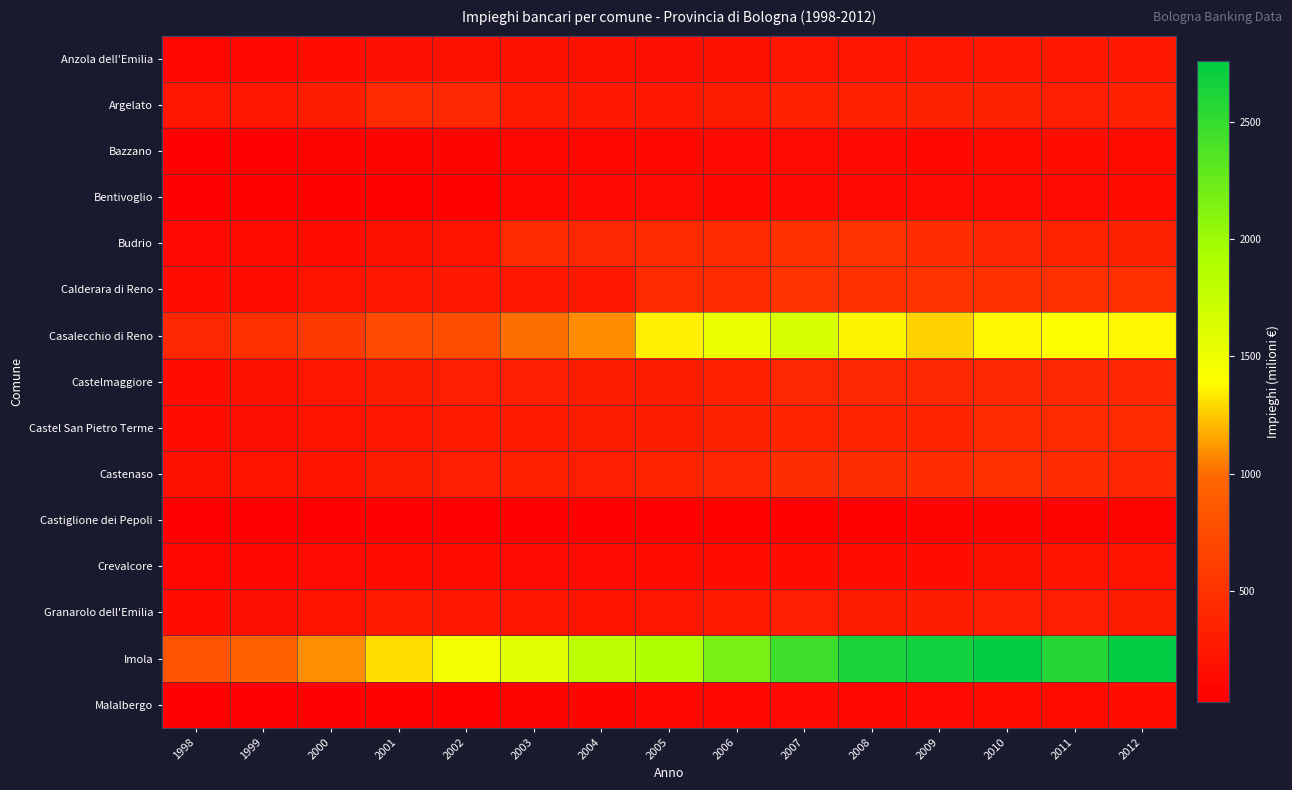

Reading right to left, what are all the values shown in this chart?

Anzola dell'Emilia: 2012=268.4	2011=262.8	2010=265.0	2009=238.9	2008=234.4	2007=230.7	2006=196.6	2005=177.8	2004=188.7	2003=193.0	2002=190.2	2001=182.8	2000=149.8	1999=111.9	1998=98.6
Argelato: 2012=345.3	2011=314.9	2010=353.5	2009=348.8	2008=344.6	2007=337.1	2006=290.0	2005=271.9	2004=271.8	2003=272.8	2002=410.1	2001=437.5	2000=296.1	1999=248.2	1998=244.6
Bazzano: 2012=136.3	2011=149.9	2010=139.0	2009=108.9	2008=120.4	2007=130.5	2006=116.6	2005=109.5	2004=102.7	2003=94.1	2002=77.2	2001=74.2	2000=62.2	1999=43.4	1998=41.7
Bentivoglio: 2012=141.2	2011=132.8	2010=131.4	2009=123.1	2008=119.1	2007=113.1	2006=107.7	2005=126.7	2004=112.8	2003=87.7	2002=55.0	2001=51.1	2000=50.1	1999=49.3	1998=40.2
Budrio: 2012=348.3	2011=367.4	2010=392.7	2009=451.7	2008=499.9	2007=491.6	2006=429.9	2005=421.4	2004=400.3	2003=436.7	2002=202.9	2001=186.9	2000=158.2	1999=142.1	1998=115.6
Calderara di Reno: 2012=477.2	2011=483.7	2010=493.5	2009=505.8	2008=482.2	2007=496.2	2006=434.4	2005=431.9	2004=257.4	2003=237.5	2002=260.5	2001=252.2	2000=203.4	1999=167.8	1998=152.2
Casalecchio di Reno: 2012=1370.9	2011=1402.2	2010=1373.3	2009=1269.8	2008=1364.9	2007=1642.3	2006=1514.5	2005=1353.8	2004=1085.2	2003=1003.2	2002=754.1	2001=730.3	2000=573.3	1999=484.1	1998=396.7
Castelmaggiore: 2012=389.6	2011=405.6	2010=404.4	2009=401.6	2008=399.9	2007=398.6	2006=339.0	2005=301.6	2004=300.5	2003=317.3	2002=319.1	2001=292.4	2000=235.1	1999=195.8	1998=169.1
Castel San Pietro Terme: 2012=433.8	2011=437.3	2010=429.6	2009=368.2	2008=374.3	2007=376.9	2006=356.1	2005=304.2	2004=285.4	2003=273.7	2002=278.8	2001=260.7	2000=200.3	1999=178.3	1998=154.5
Castenaso: 2012=394.2	2011=458.6	2010=482.2	2009=453.8	2008=463.7	2007=459.0	2006=387.0	2005=357.8	2004=326.1	2003=331.3	2002=327.2	2001=285.4	2000=221.5	1999=208.4	1998=189.5
Castiglione dei Pepoli: 2012=62.9	2011=64.6	2010=70.4	2009=59.8	2008=54.5	2007=55.9	2006=51.5	2005=45.8	2004=43.9	2003=44.1	2002=43.4	2001=43.0	2000=36.8	1999=30.6	1998=26.8
Crevalcore: 2012=200.3	2011=198.9	2010=195.1	2009=166.0	2008=156.3	2007=167.5	2006=153.5	2005=136.1	2004=123.5	2003=128.2	2002=143.6	2001=136.1	2000=130.8	1999=107.2	1998=96.8
Granarolo dell'Emilia: 2012=282.7	2011=310.0	2010=320.5	2009=295.0	2008=292.1	2007=312.8	2006=282.7	2005=240.5	2004=220.0	2003=225.4	2002=259.2	2001=279.3	2000=210.8	1999=185.7	1998=156.3
Imola: 2012=2757.0	2011=2579.8	2010=2727.9	2009=2675.1	2008=2631.3	2007=2459.6	2006=2169.3	2005=1895.5	2004=1813.2	2003=1587.4	2002=1471.2	2001=1301.6	2000=1091.0	1999=931.9	1998=827.3
Malalbergo: 2012=141.8	2011=136.6	2010=143.6	2009=118.9	2008=108.4	2007=119.3	2006=99.4	2005=85.6	2004=81.2	2003=67.3	2002=56.5	2001=50.0	2000=47.5	1999=44.0	1998=32.7